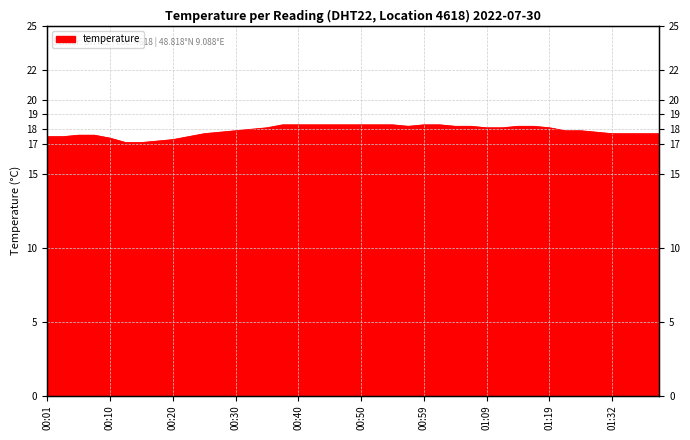

The chart shows a value of 17.9 at 01:25. True or false?

True